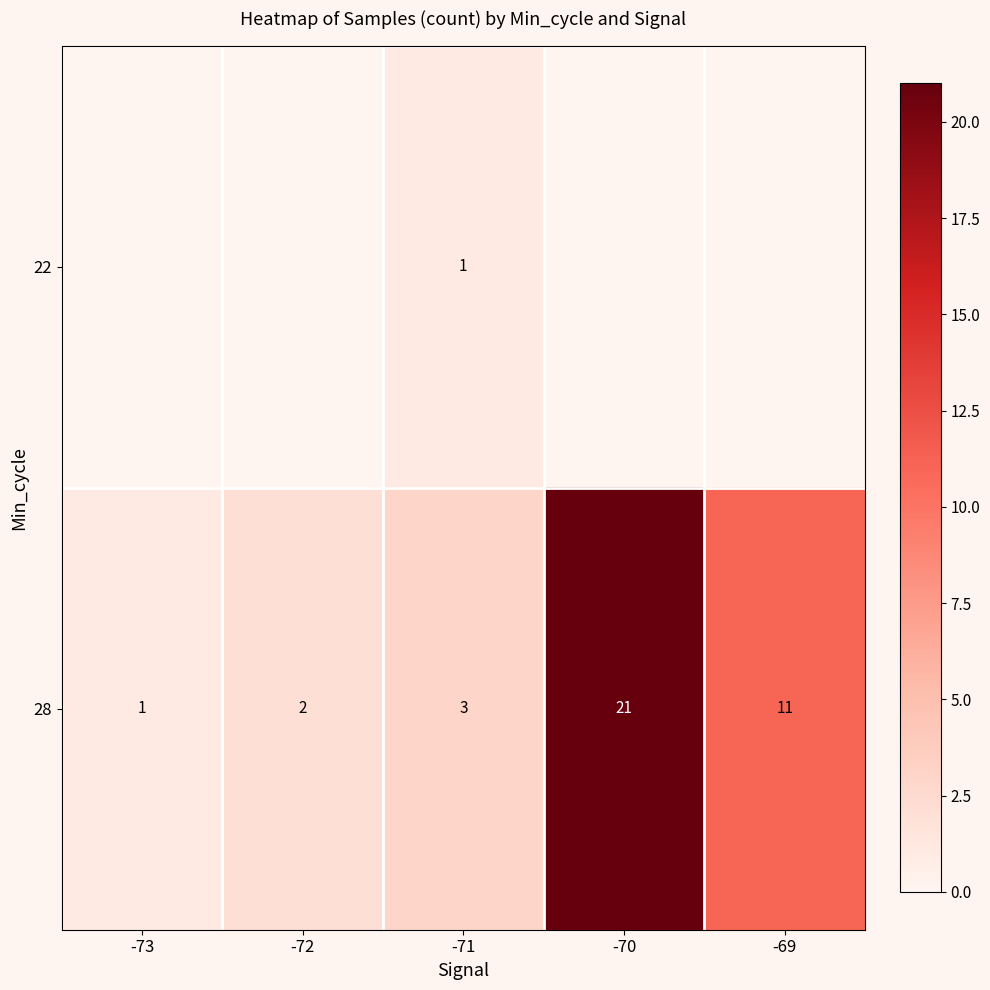

What is the difference between the maximum and minimum values in the 28 series?

20